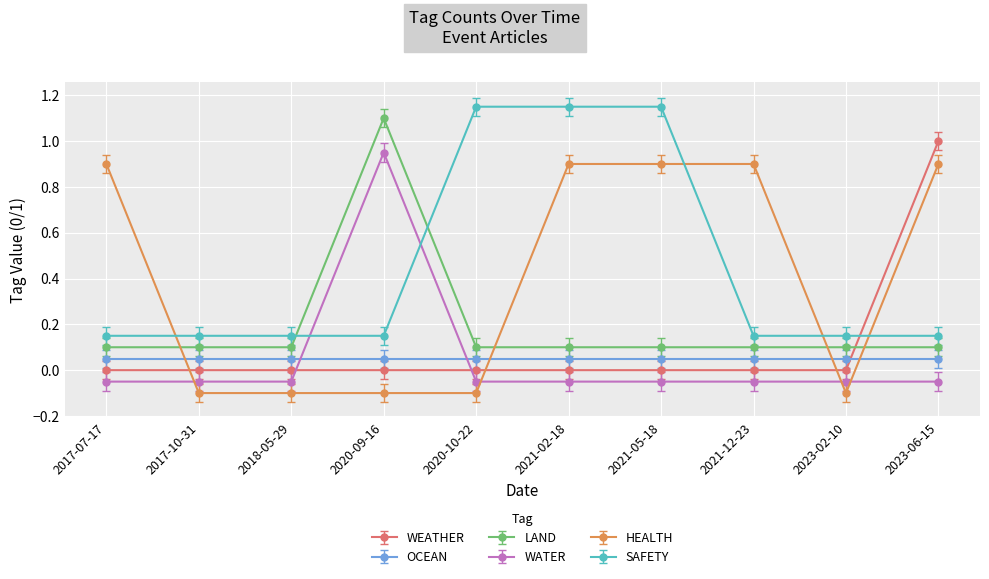

How many categories are shown in the chart?

10